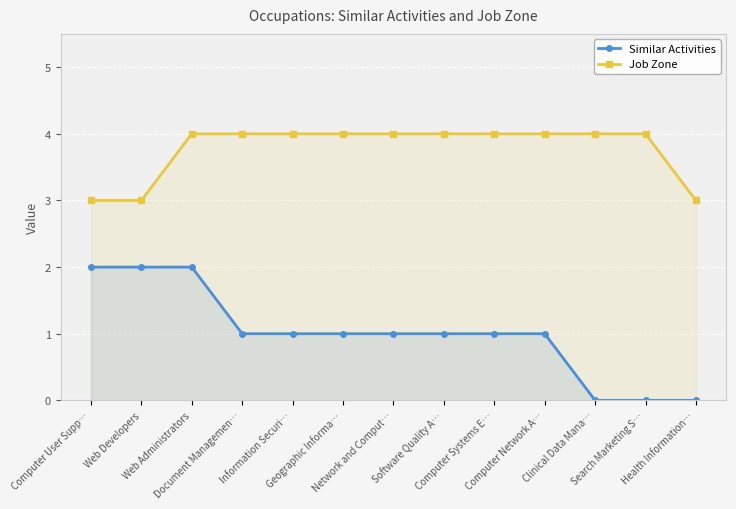

What is the total value across all series at Computer Network A…?

5